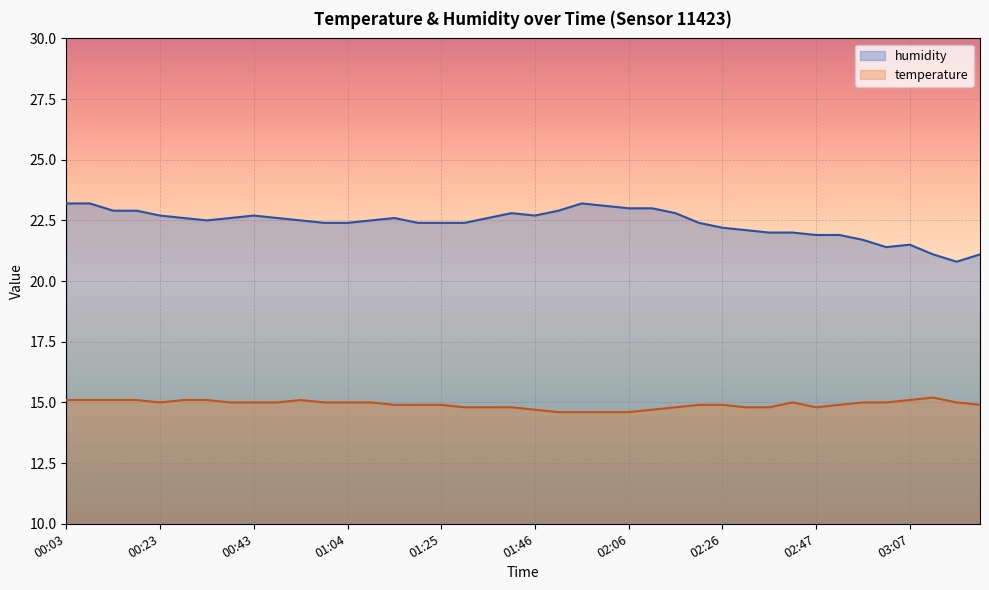

At which category does temperature reach its first local valley?

00:23